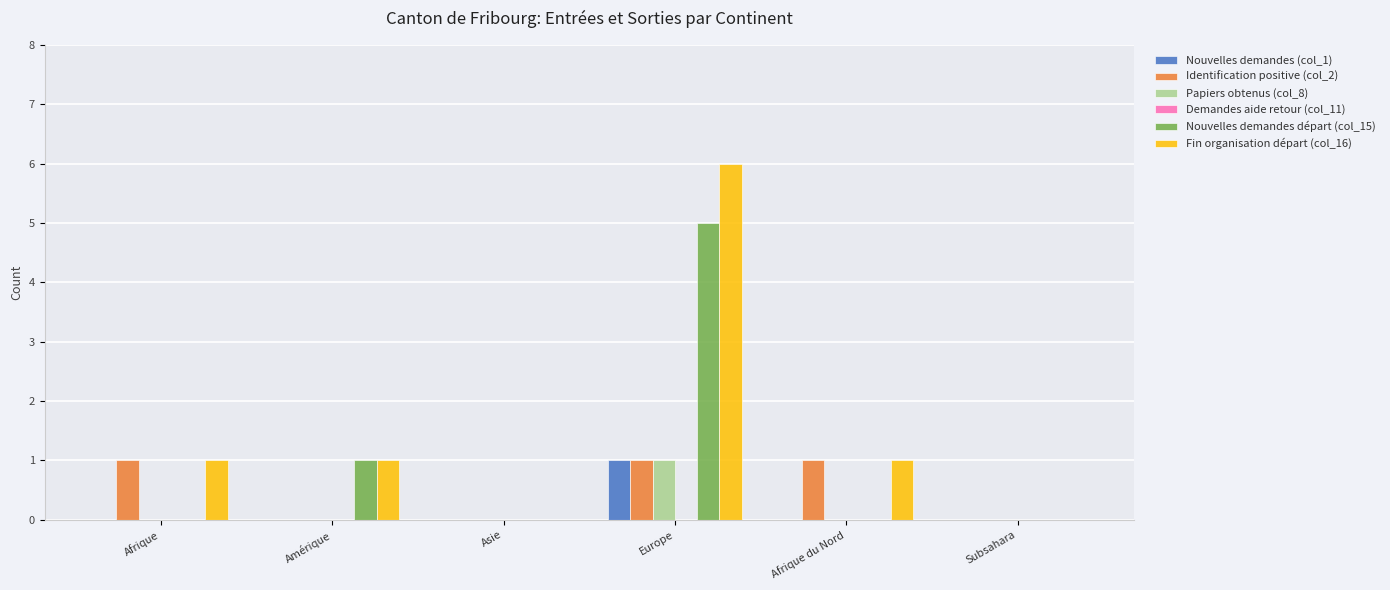

What is the greatest value displayed?

6